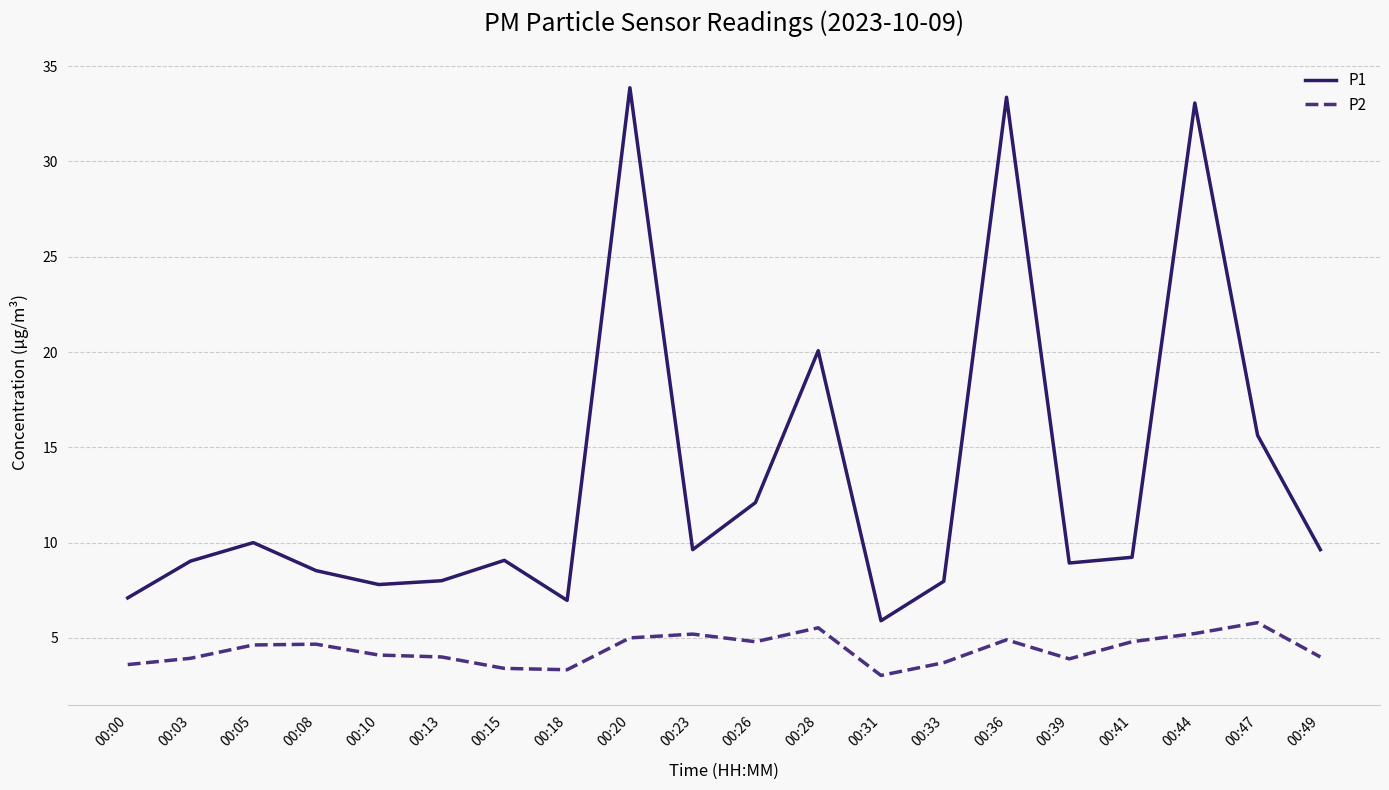

True or false: P1 and P2 intersect in this chart.

False